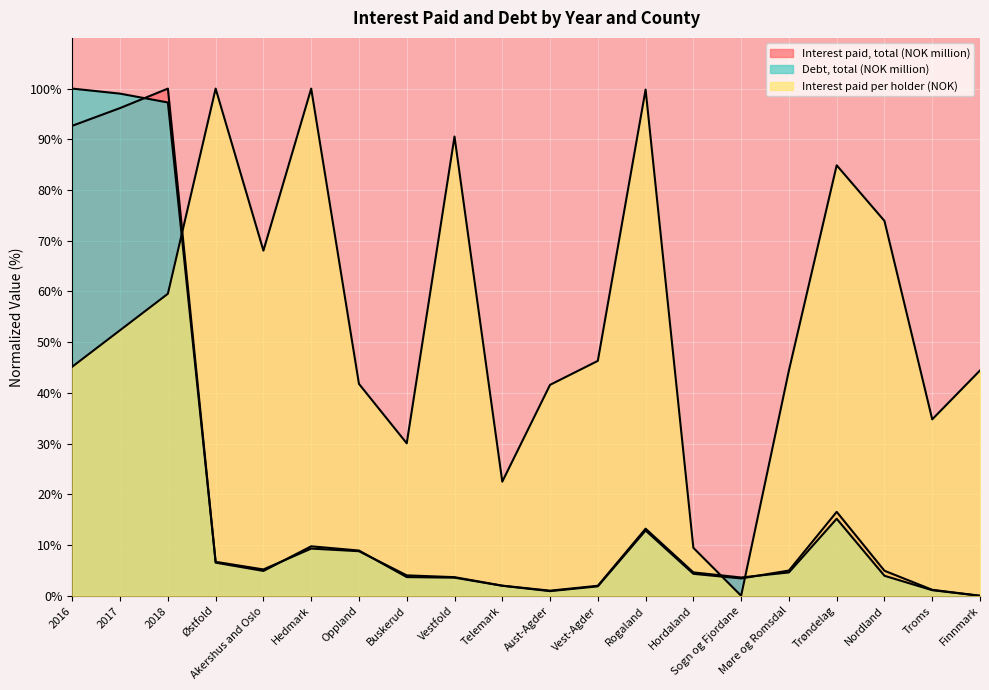

What is the difference between the highest and lowest values at Buskerud?

26.4